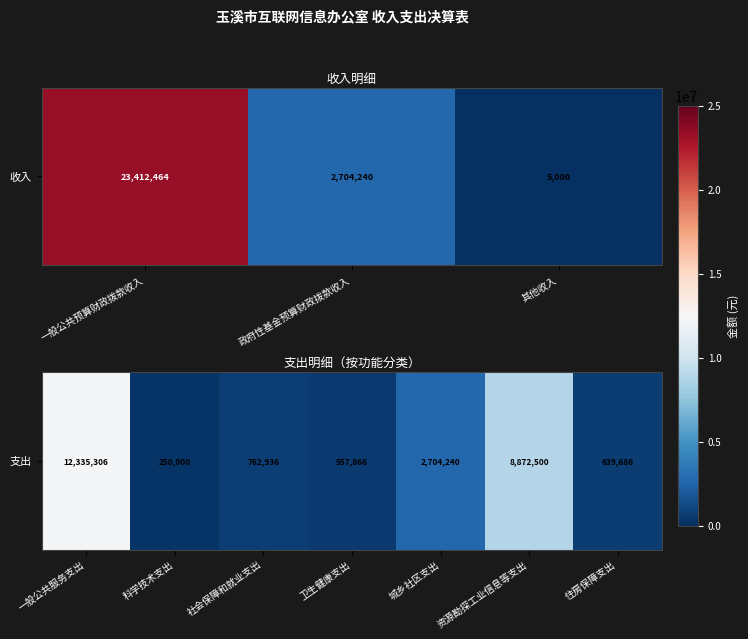

The chart shows a value of 0.0 at 卫生健康支出. True or false?

False